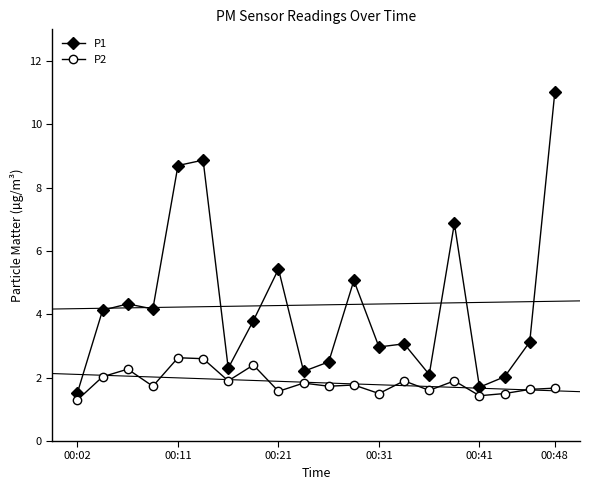

True or false: P1 has more than 2 interior local peaks.

True